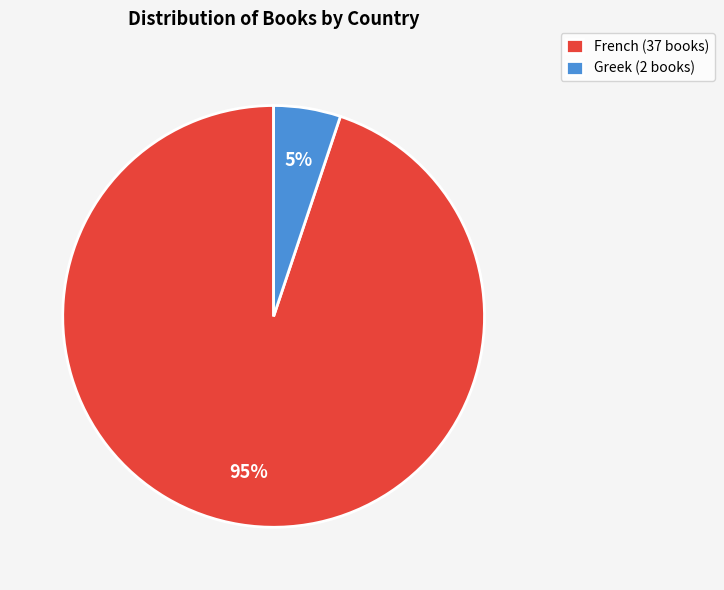

Does Greek represent more than half of the total?

No